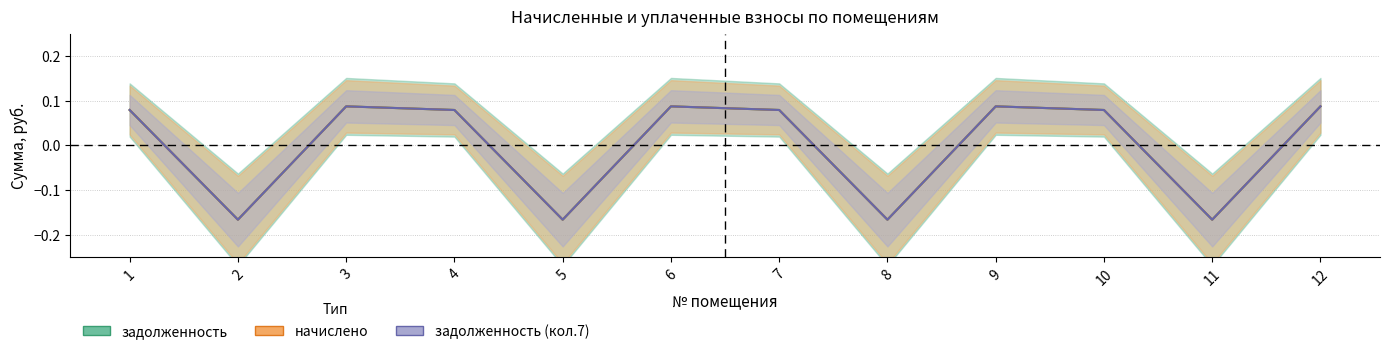

True or false: nachisleno has a value of 0.0 at 4.

False